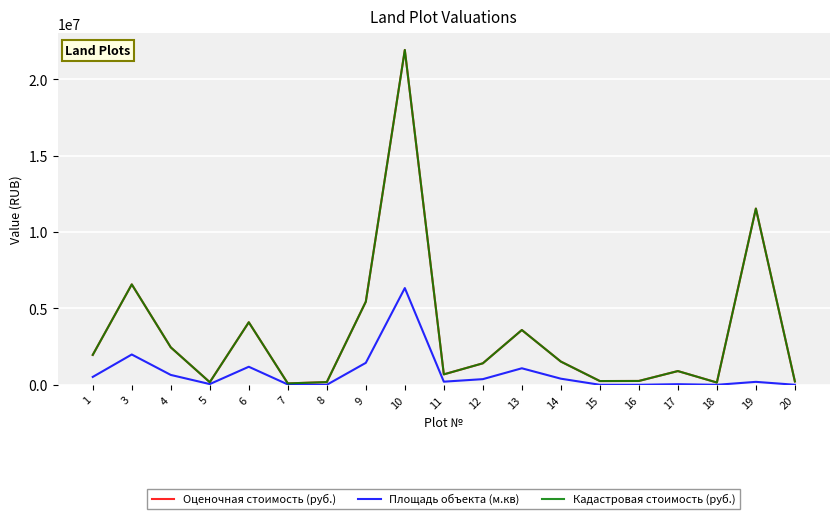

How many interior local peaks does the Оценочная стоимость (руб.) series have?

6